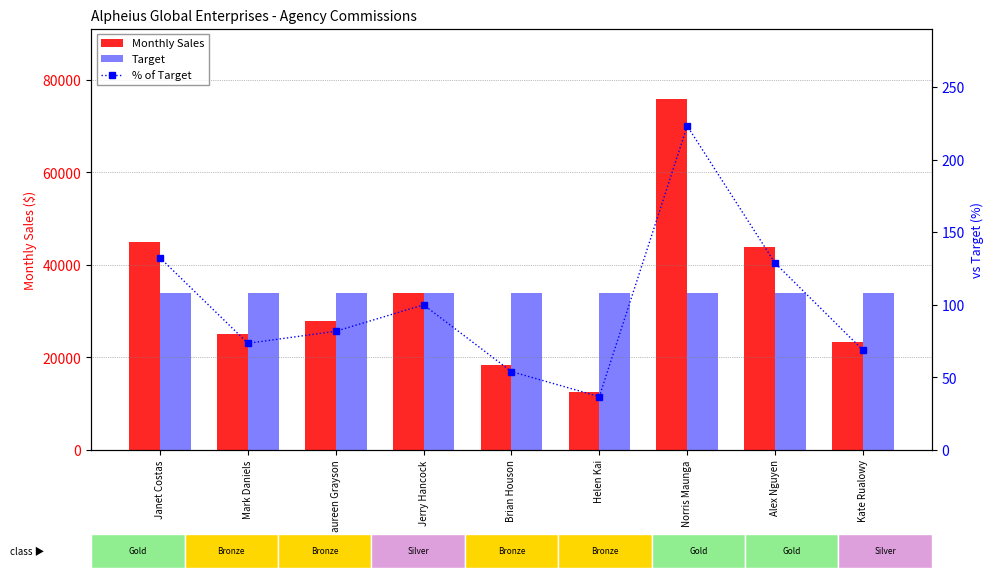

What is the label of the 7th bar from the right?

Maureen Grayson